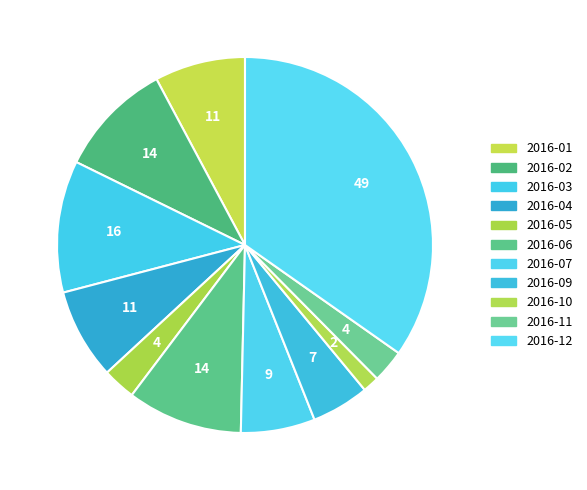

How many slices are in this pie chart?

11